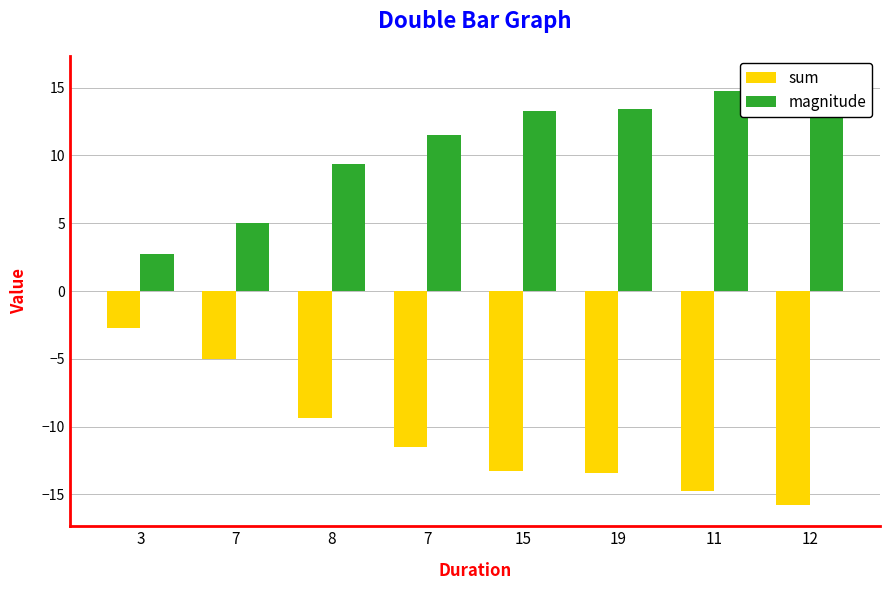

What is the label of the 7th bar from the right?

7